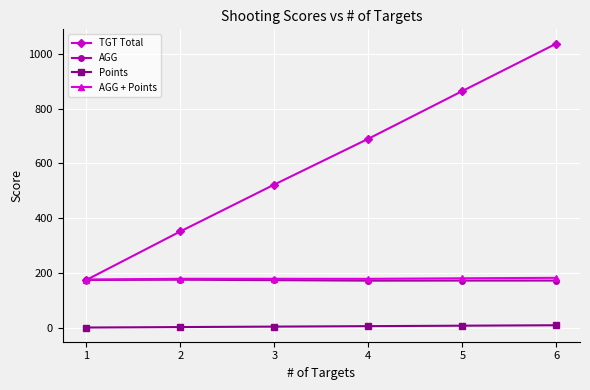

What is the difference between the highest and lowest values at 2?

348.7